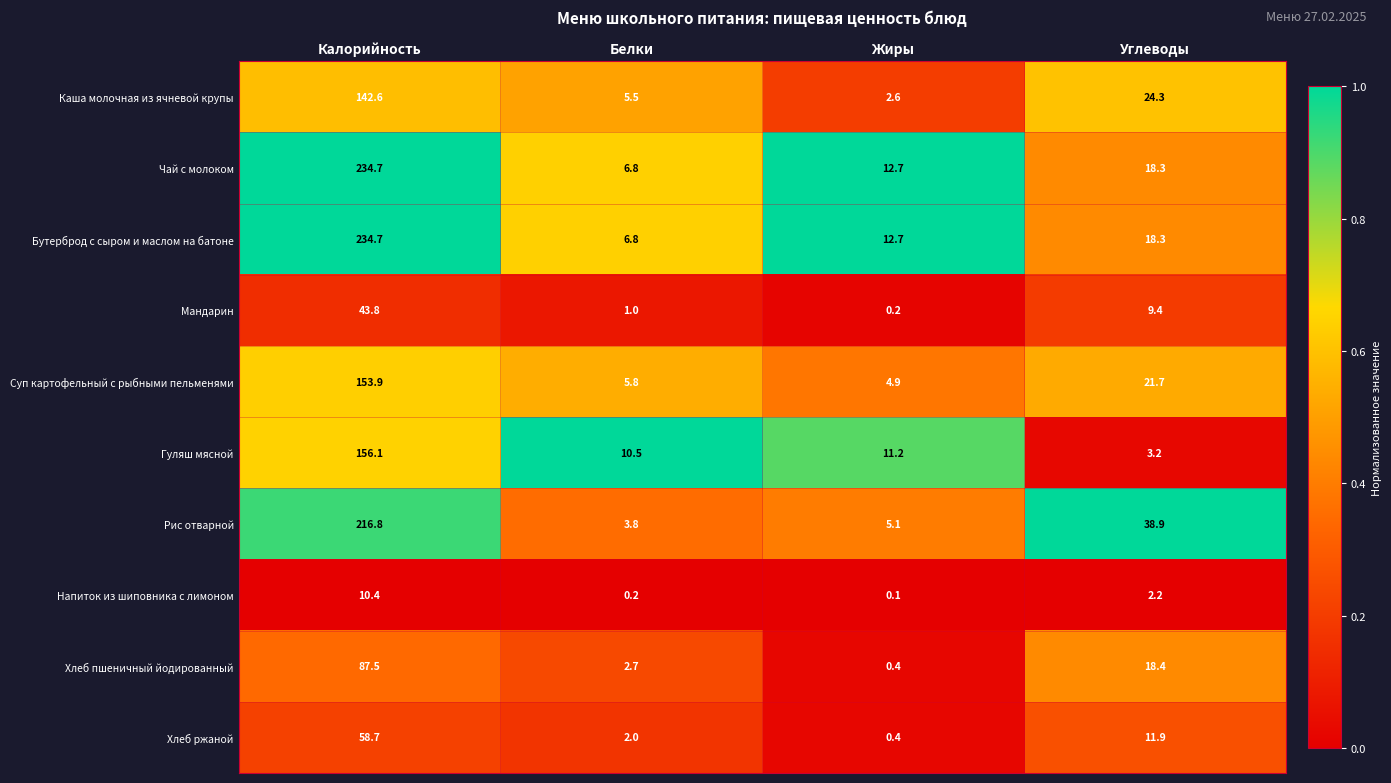

At which category is the sum across all series the highest?

Калорийность